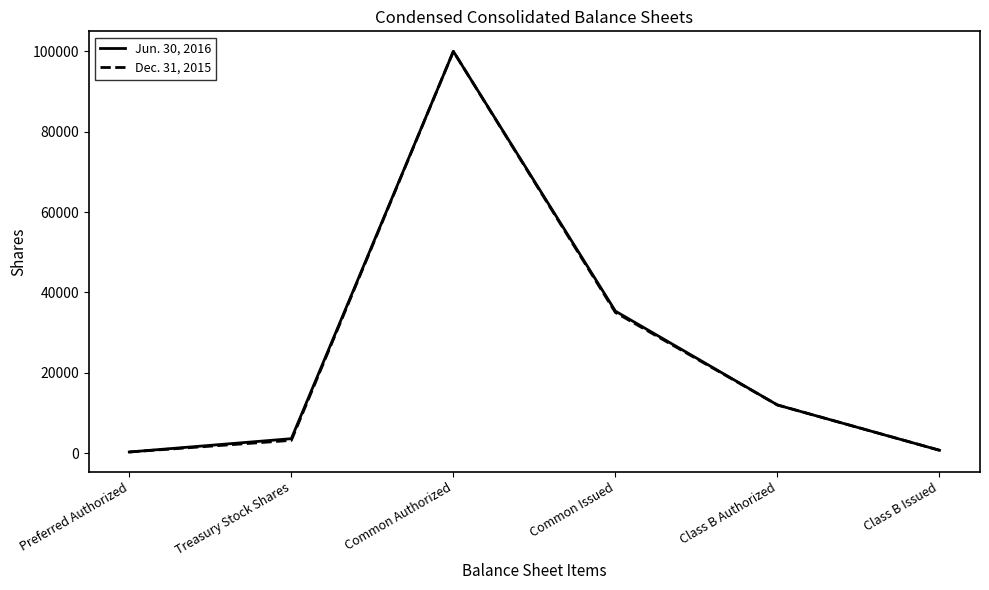

At how many categories does at least one series exceed 87661?

1